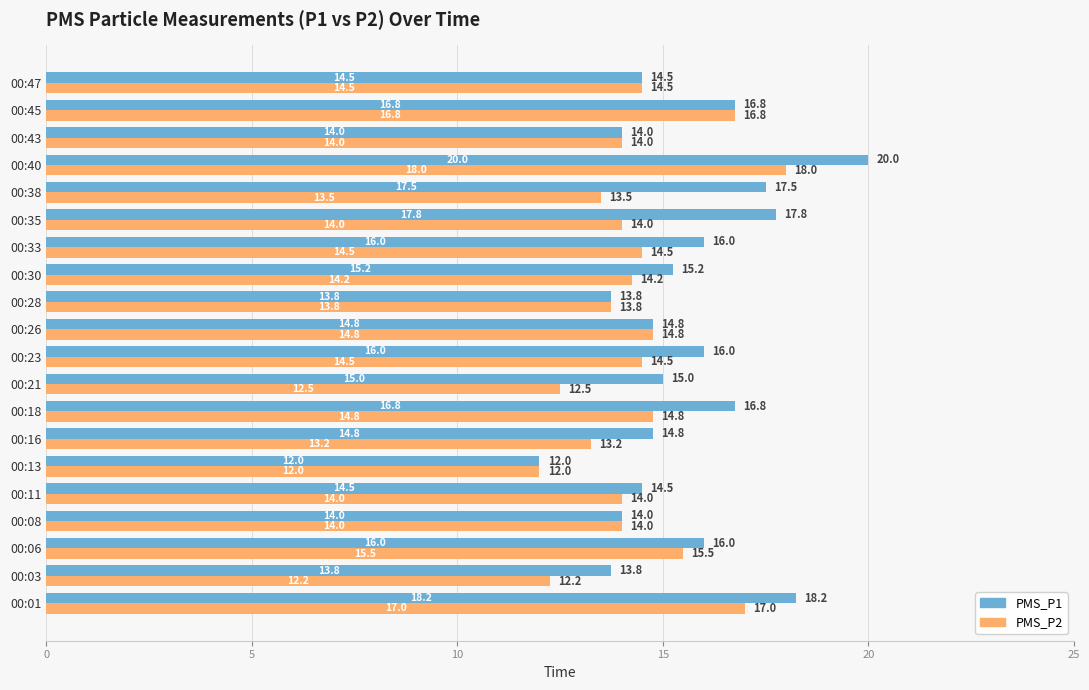

At 00:21, list the series in order from largest to smallest.

PMS_P1, PMS_P2